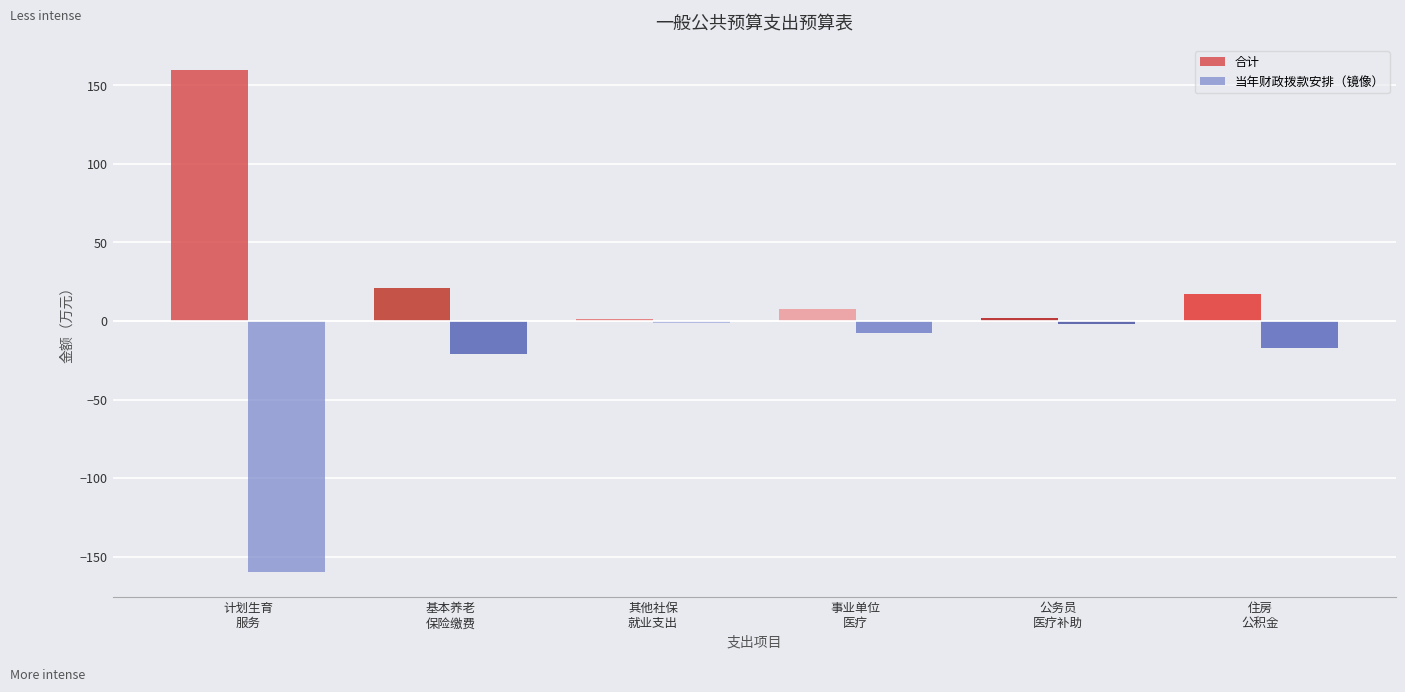

What is the maximum value shown in the chart?

159.8